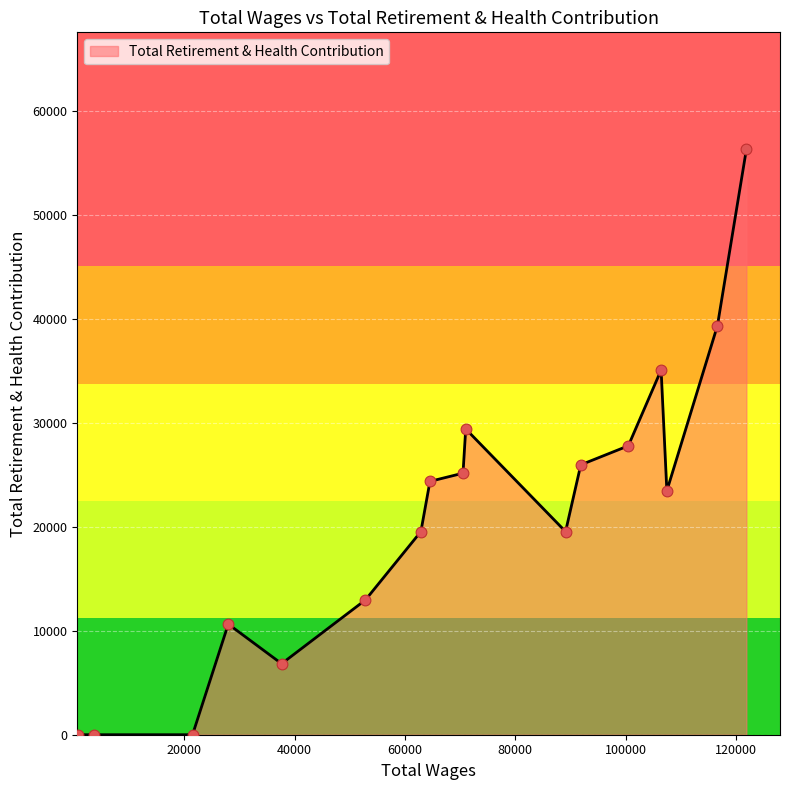

What is the maximum value shown in the chart?

56334